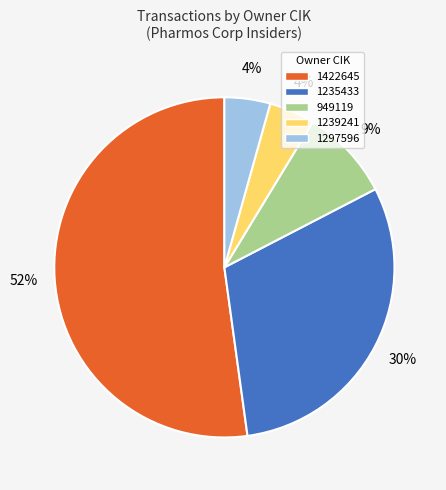

Combined, do 1297596 and 1422645 account for over 50%?

Yes